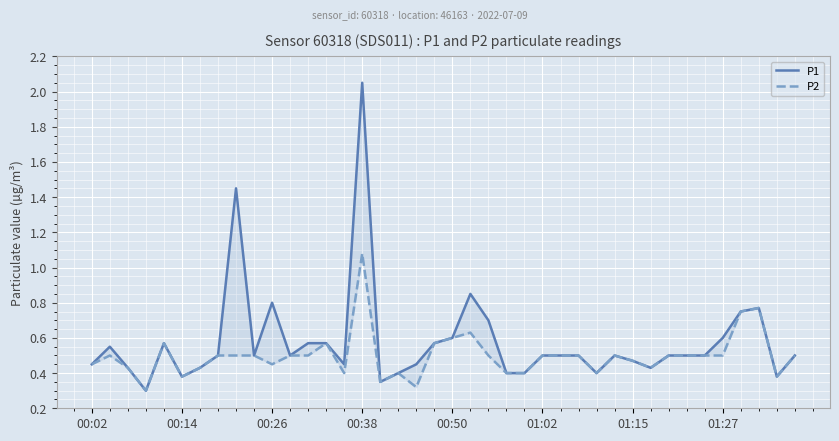

At which category is the sum across all series the highest?

00:38